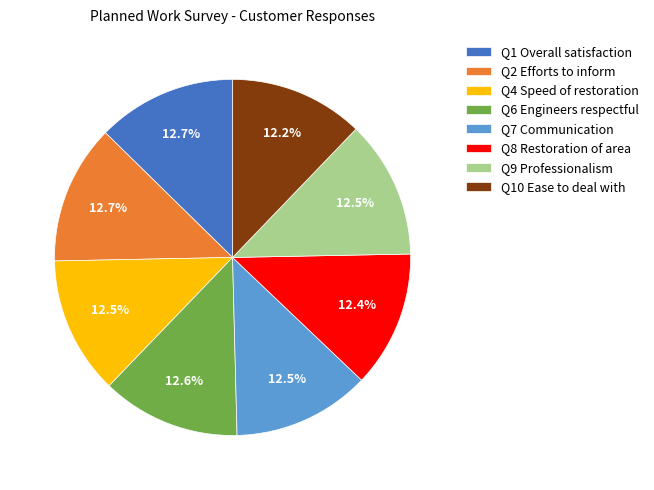

Do Q2 Efforts to inform and Q7 Communication together represent more than half of the pie?

No